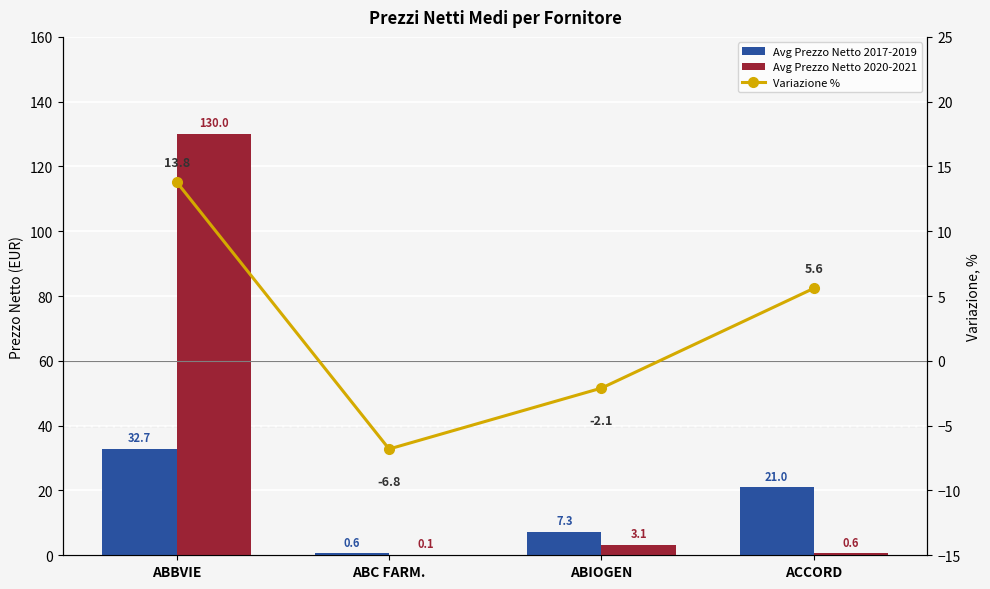

Is it true that Avg Prezzo Netto 2017-2019 equals 7.3 at ABIOGEN?

True